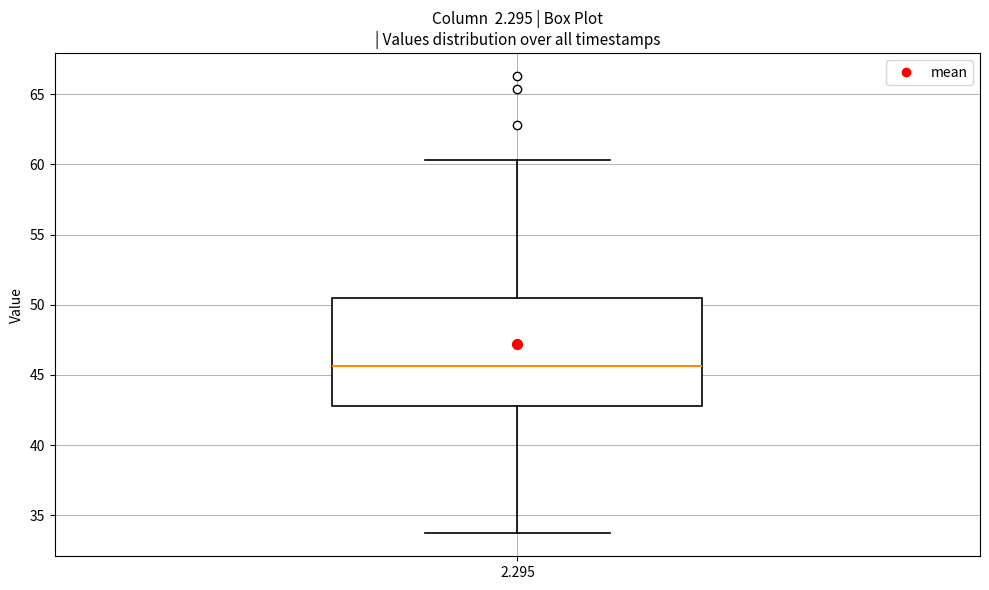

Where does the lower whisker of the box at x = 2.295 end on the y-axis? The values are not printed on the chart, so give them approximately, as read against the axis.

33.5